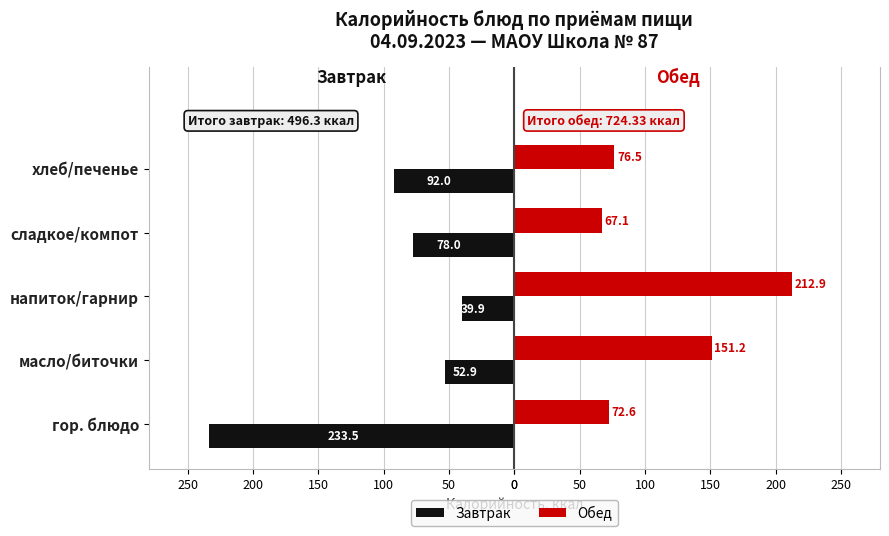

What is the difference between the maximum and second lowest values in the Обед series?

140.2